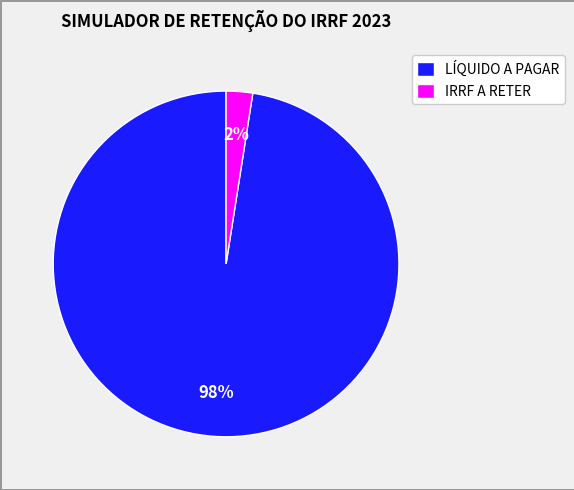

How many slices are in this pie chart?

2